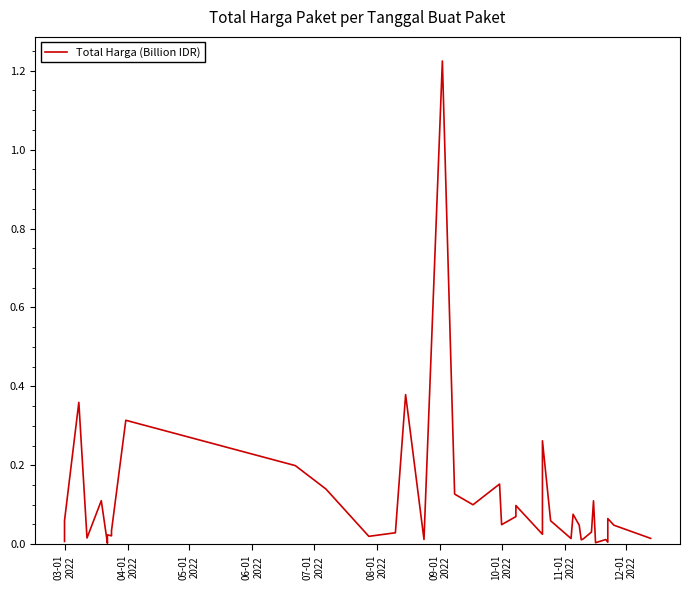

Reading right to left, extract all data points from this chart.

0.0	0.0	0.1	0.0	0.0	0.0	0.1	0.0	0.0	0.0	0.0	0.1	0.0	0.1	0.3	0.0	0.1	0.1	0.0	0.2	0.1	0.1	1.2	0.0	0.4	0.0	0.0	0.1	0.2	0.3	0.0	0.0	0.0	0.0	0.0	0.1	0.0	0.4	0.1	0.0